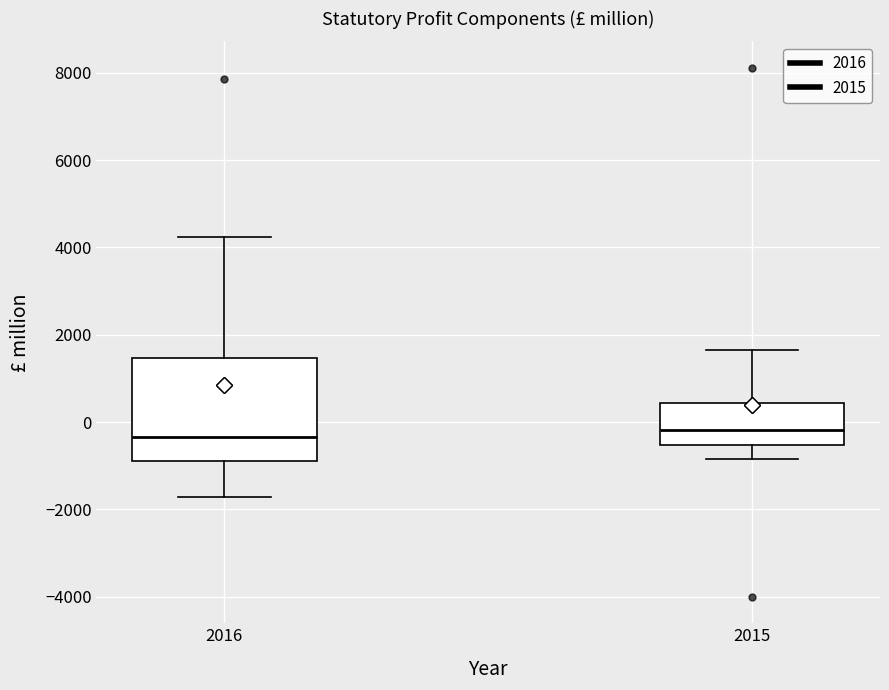

Reading left to right, read every box against the y-axis: the position of its median line, the range the box covers, and the ends of its whiskers. The values are not printed on the chart, so give them approximately, as read against the axis.

2016: median -400, box -800 to 1400, whiskers -1800 to 4200
2015: median -200, box -600 to 400, whiskers -800 to 1600